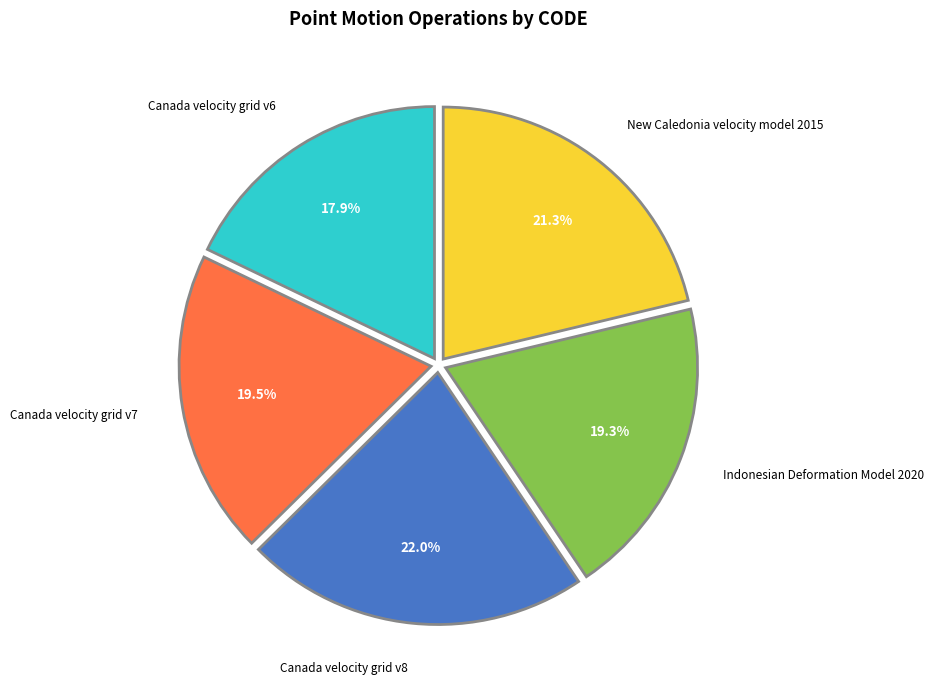

How much of the chart is everything except Canada velocity grid v8?

78.0%